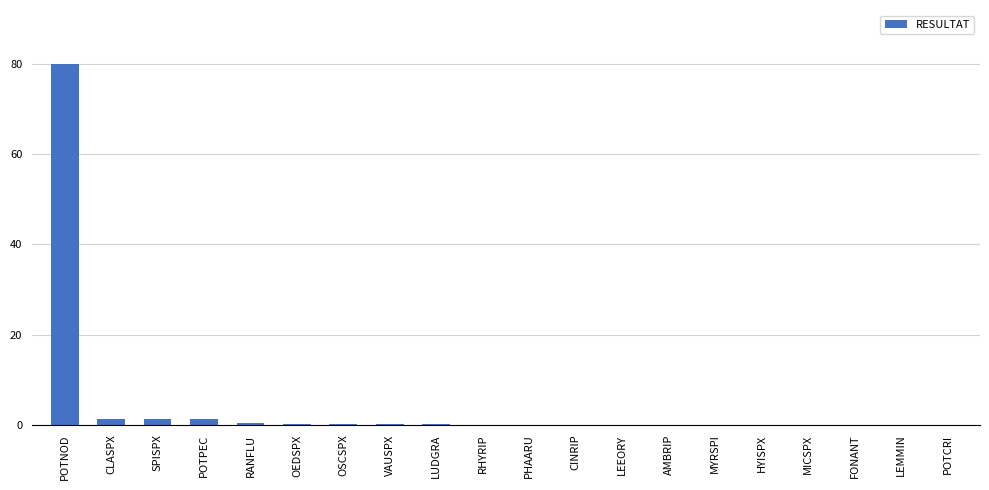

What is the sum of all values?

84.5